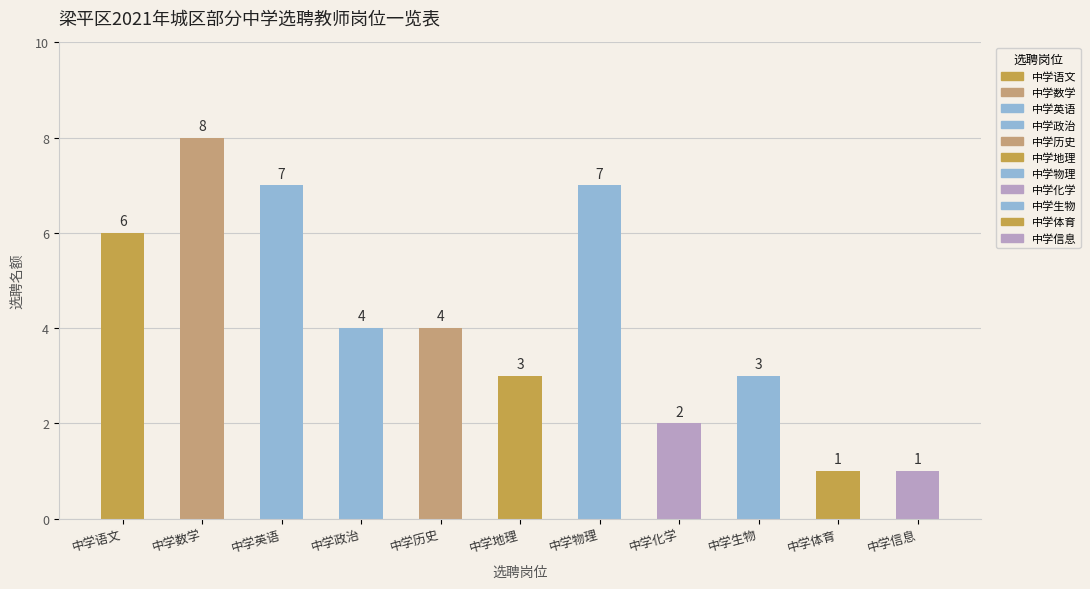

What is the label of the 7th bar from the right?

中学历史